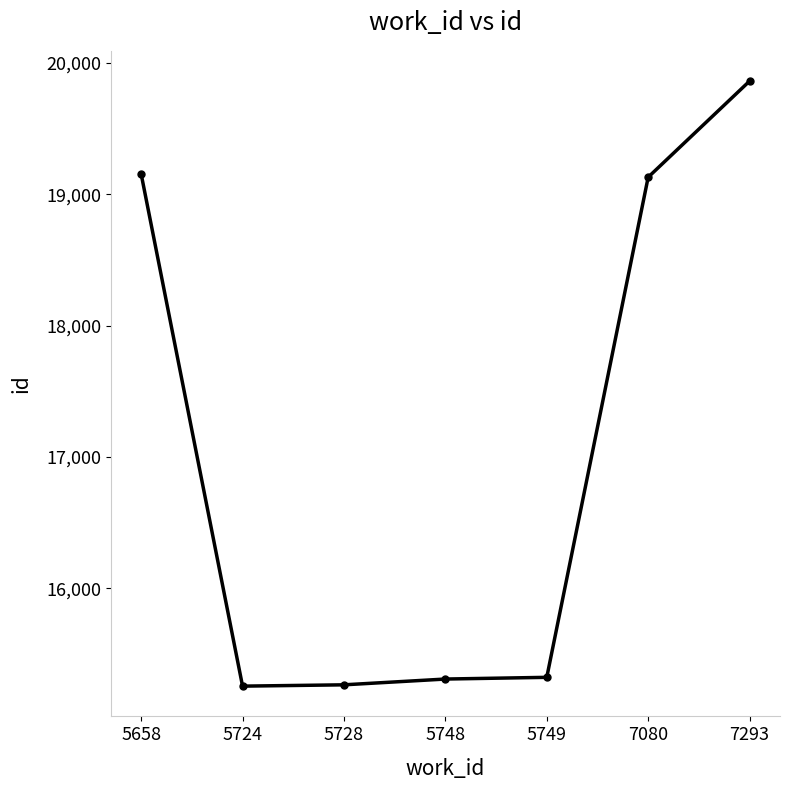

What is the change in value from 5658 to 7293?

+707.0